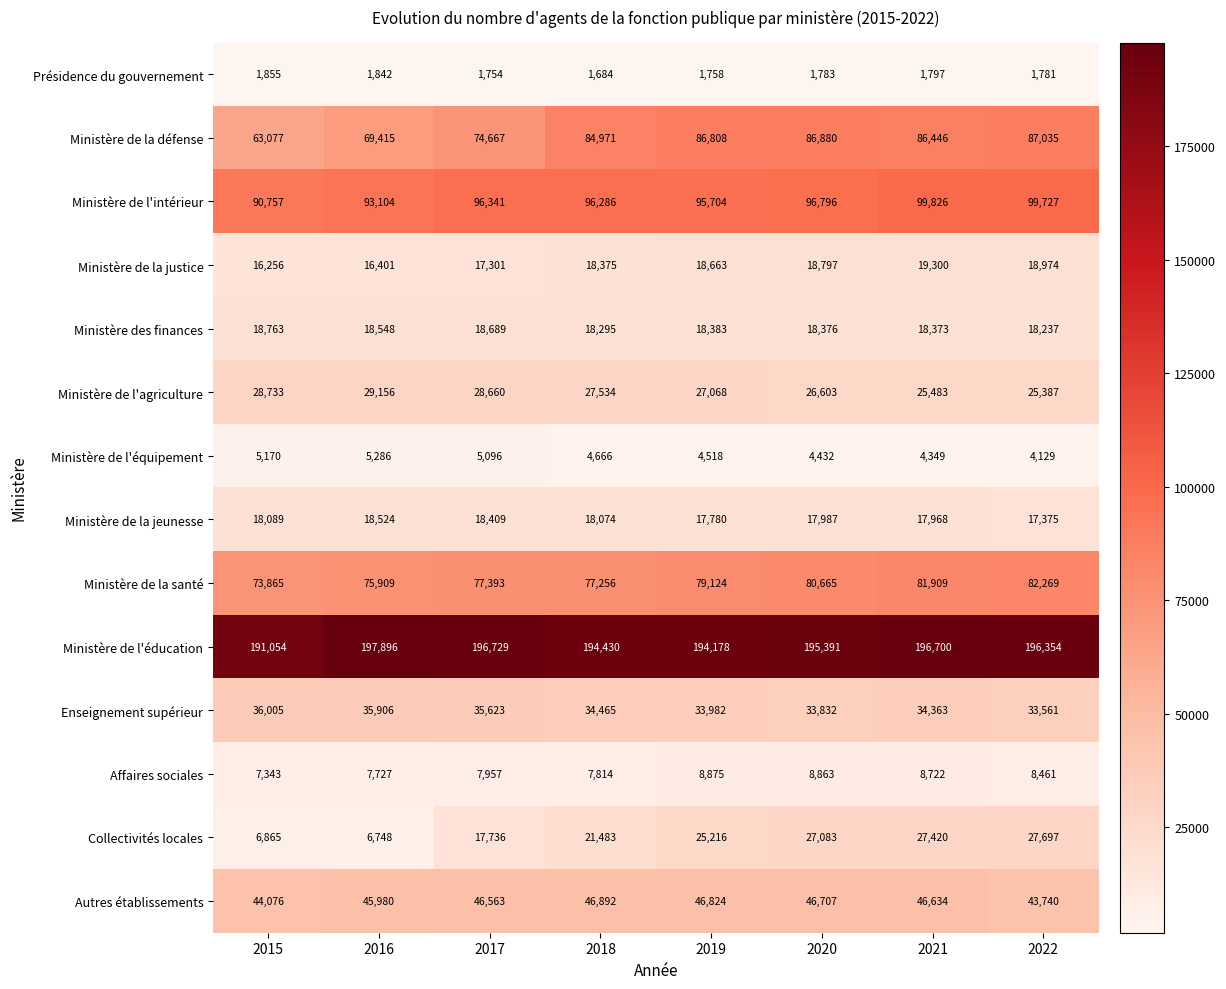

How many series are shown in this chart?

14